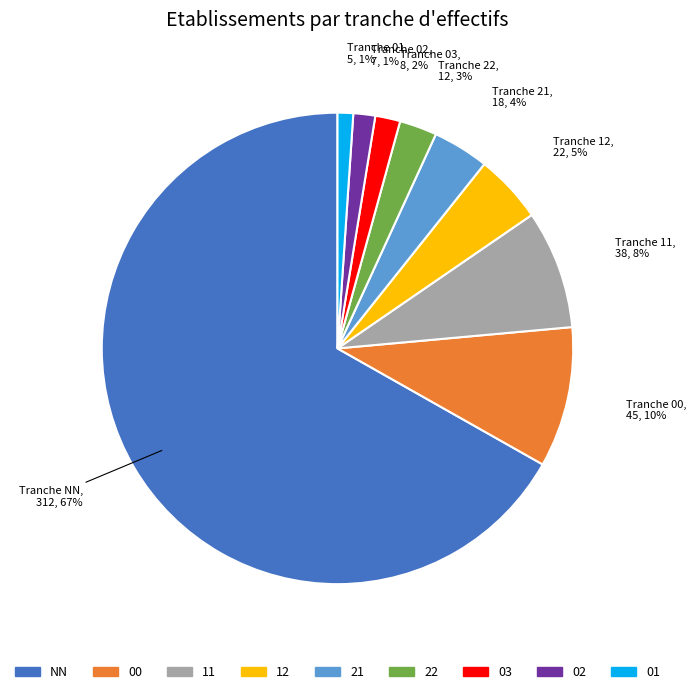

Do NN and 21 together represent more than half of the pie?

Yes